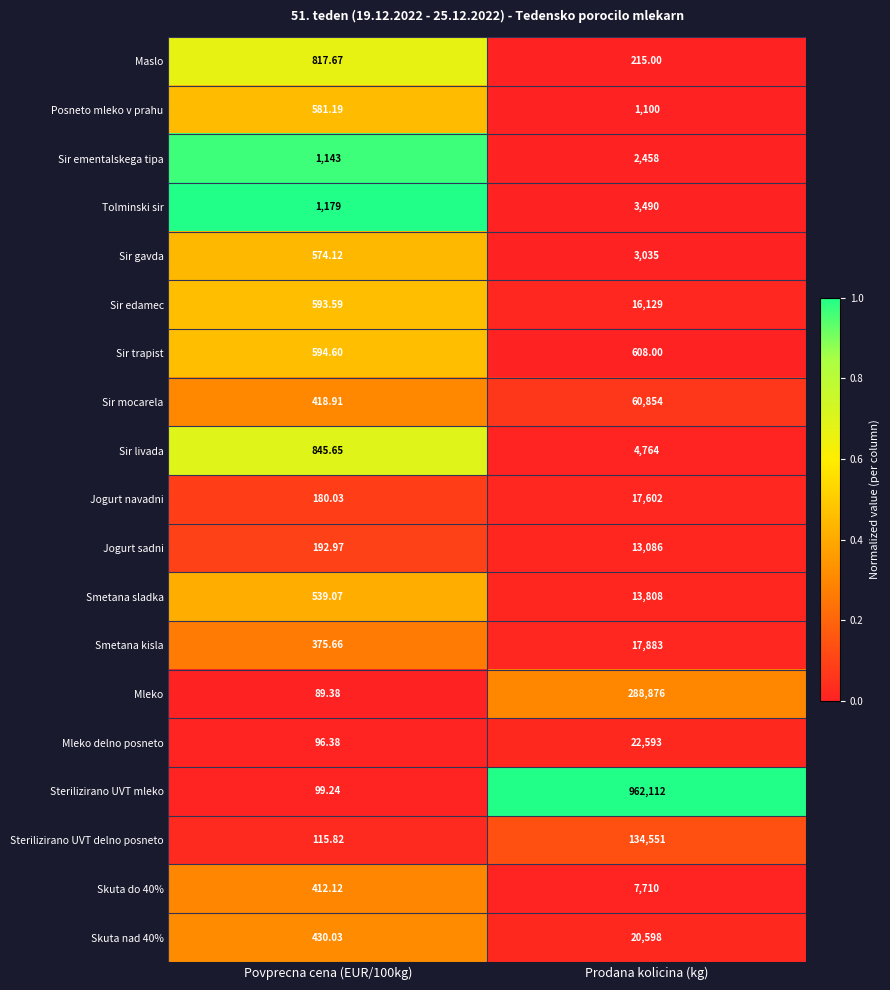

At which category does the chart reach its peak across all series?

Prodana kolicina (kg)